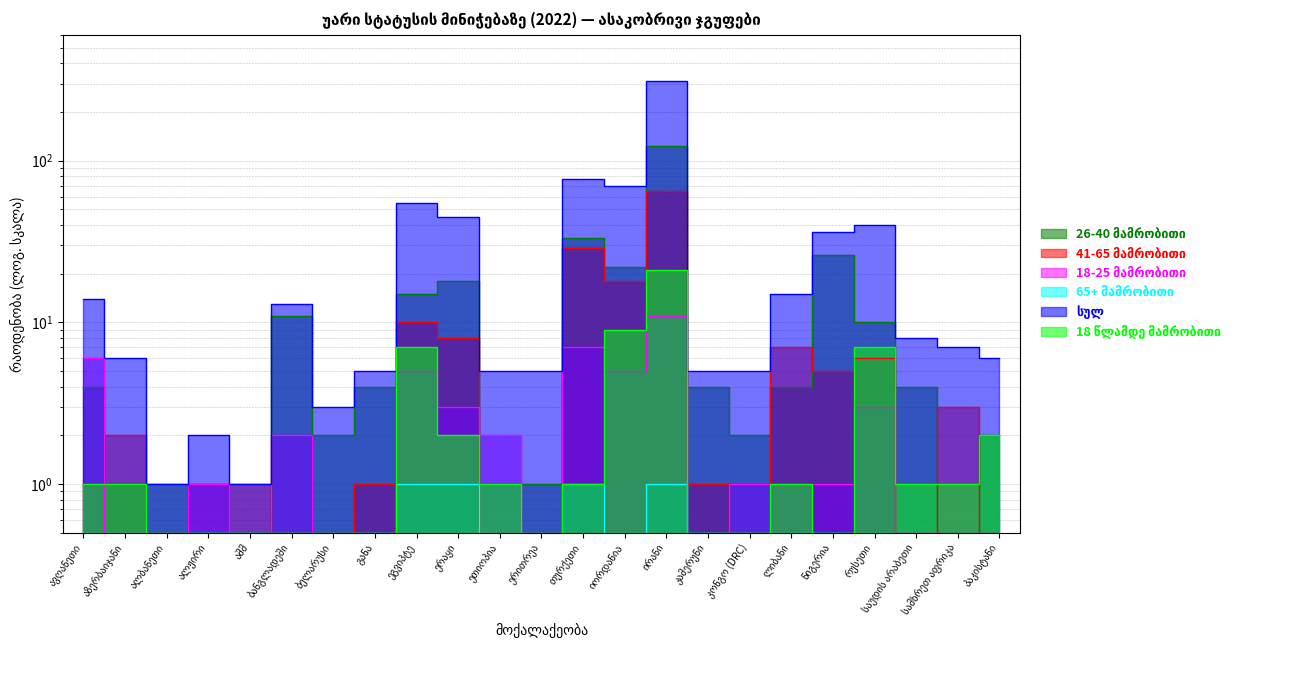

How many values in the 41-65 მამრობითი series exceed 1?

10